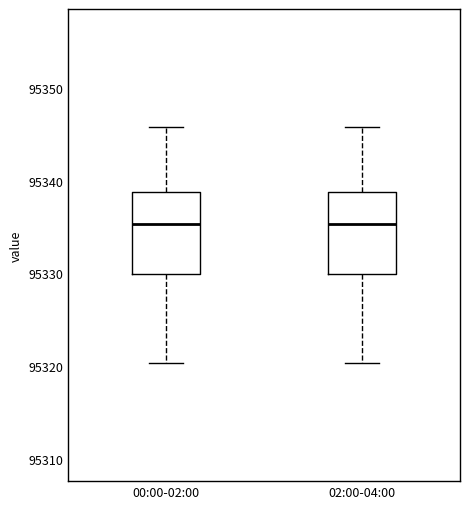

Where is the lower edge of the box for 00:00-02:00 on the y-axis? The values are not printed on the chart, so give them approximately, as read against the axis.

95330